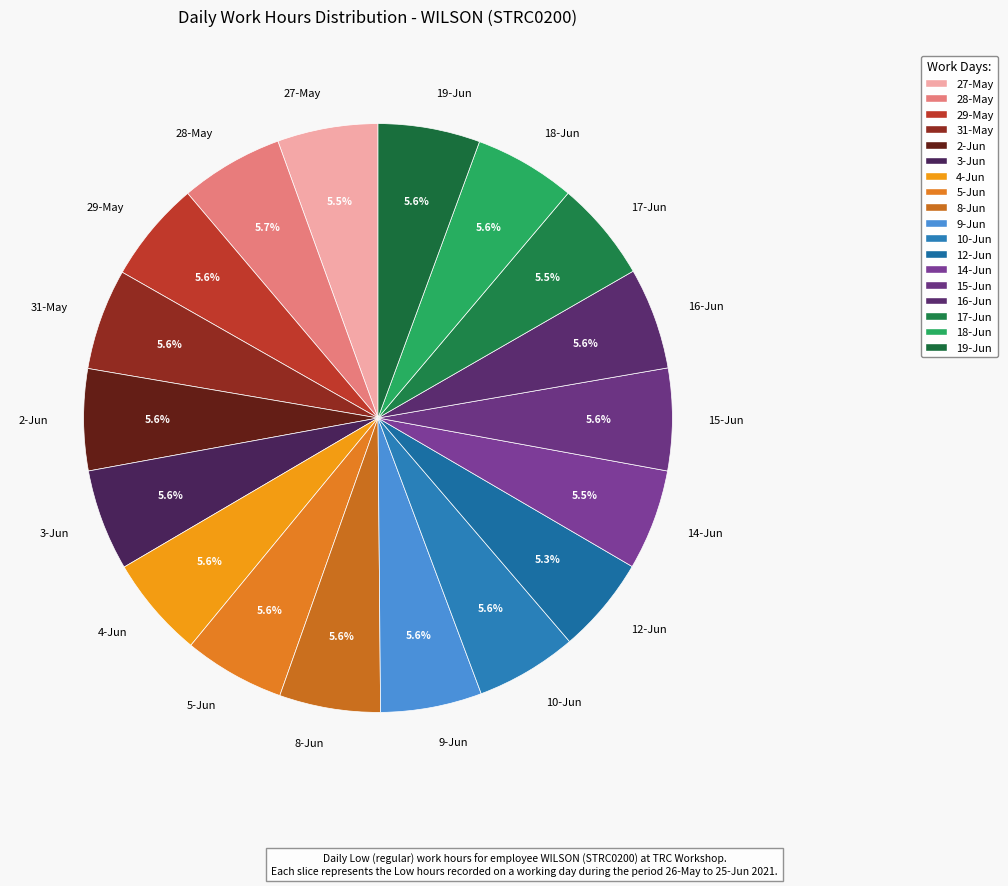

Count the number of slices in the pie.

18